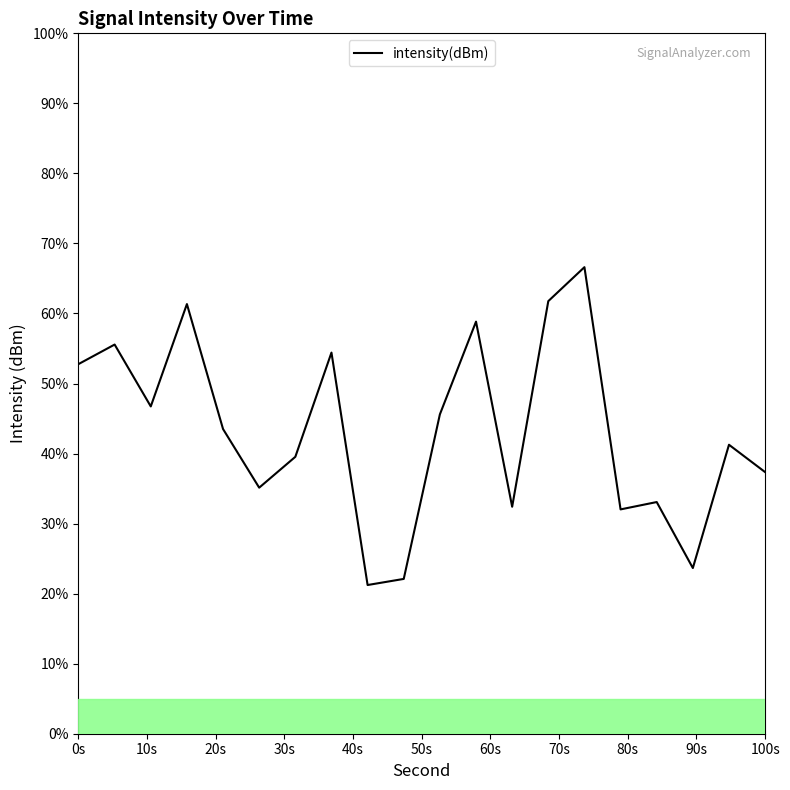

What is the maximum value shown in the chart?

66.6